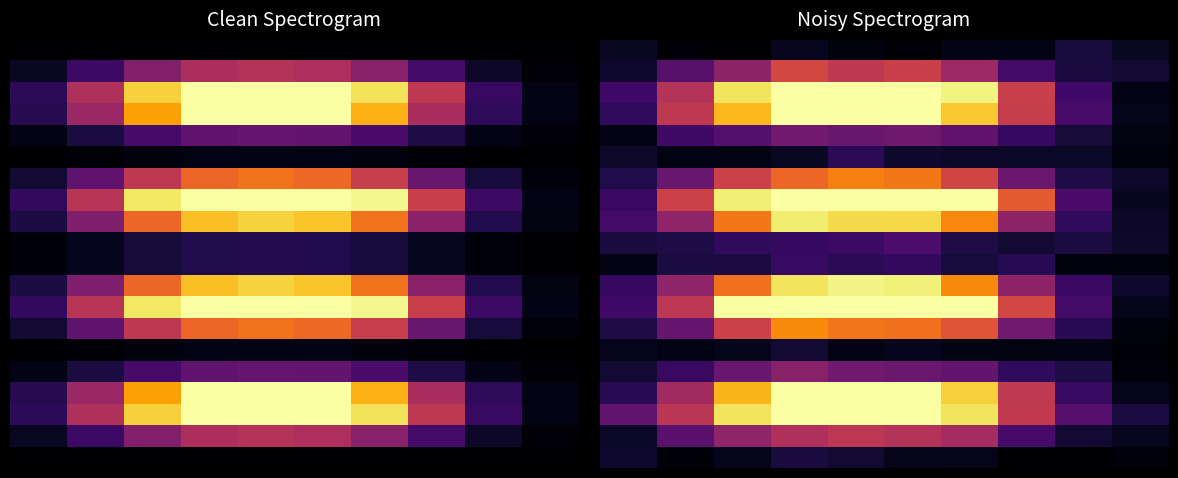

Which has a higher value, 7 or 8?

7